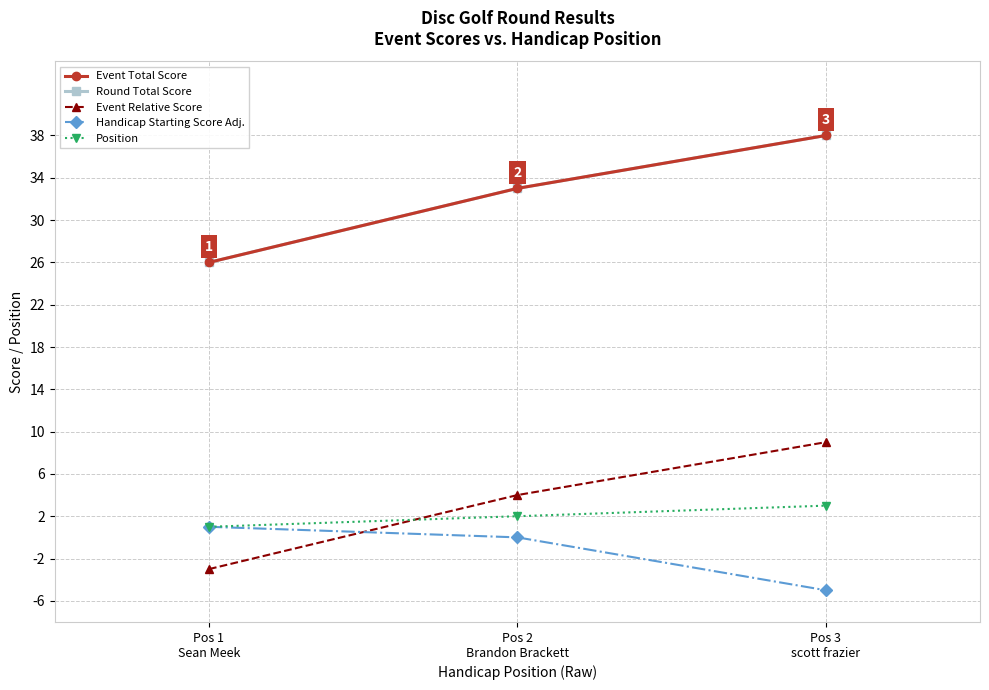

Does the chart have visible grid lines?

Yes